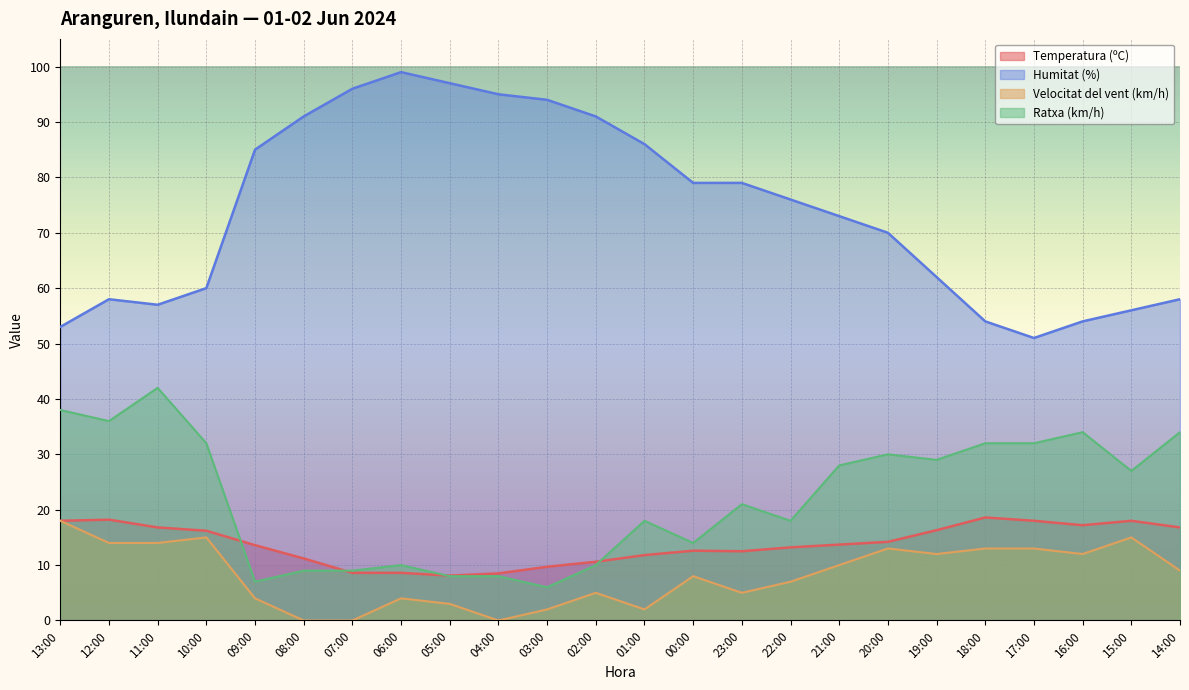

How many interior local peaks does the Velocitat del vent (km/h) series have?

6